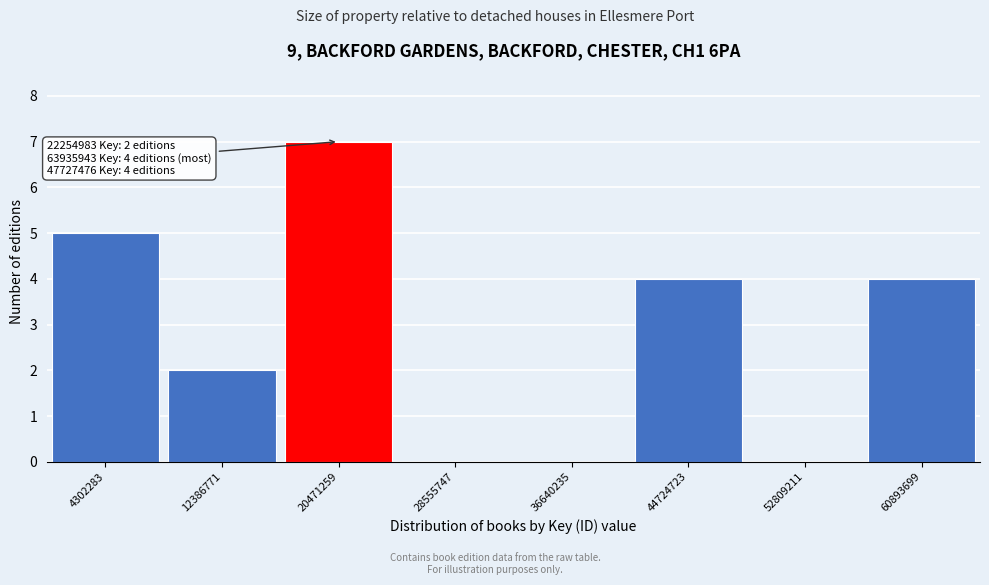

Which range on the x-axis has the tallest bar?

16000000 to 25000000